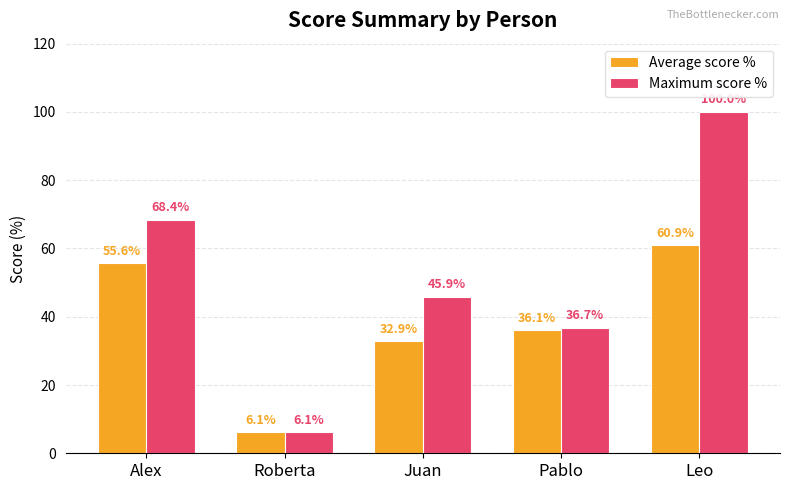

At Pablo, list the series in order from smallest to largest.

Average score %, Maximum score %